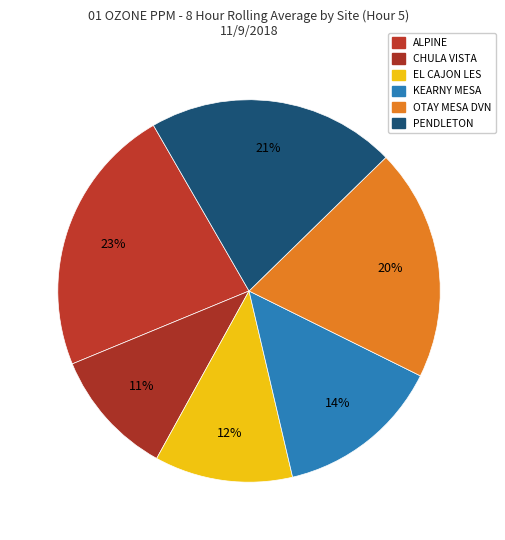

Is there a majority slice in this chart?

No